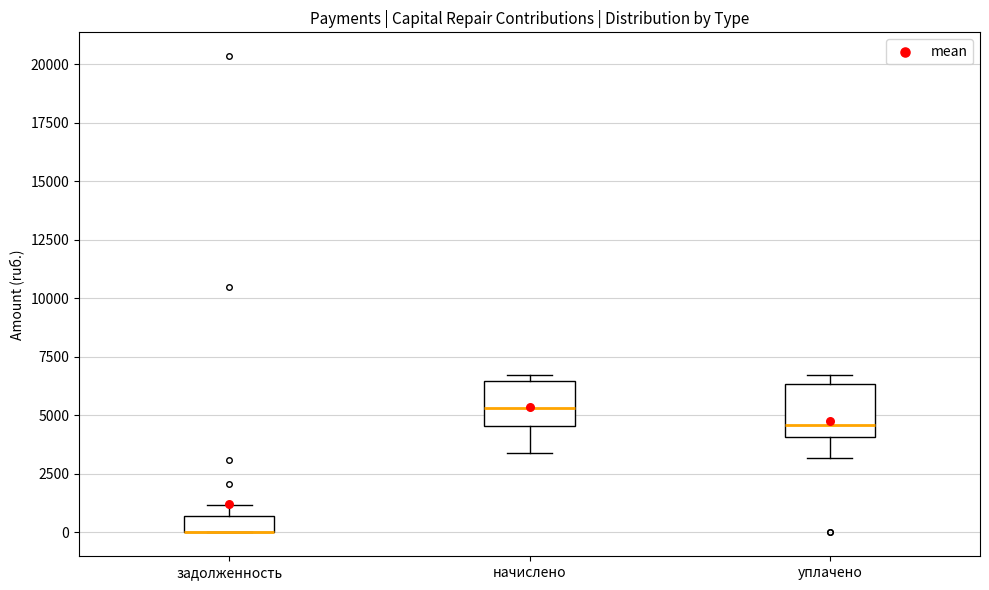

Where is the upper edge of the box for уплачено on the y-axis? The values are not printed on the chart, so give them approximately, as read against the axis.

6500